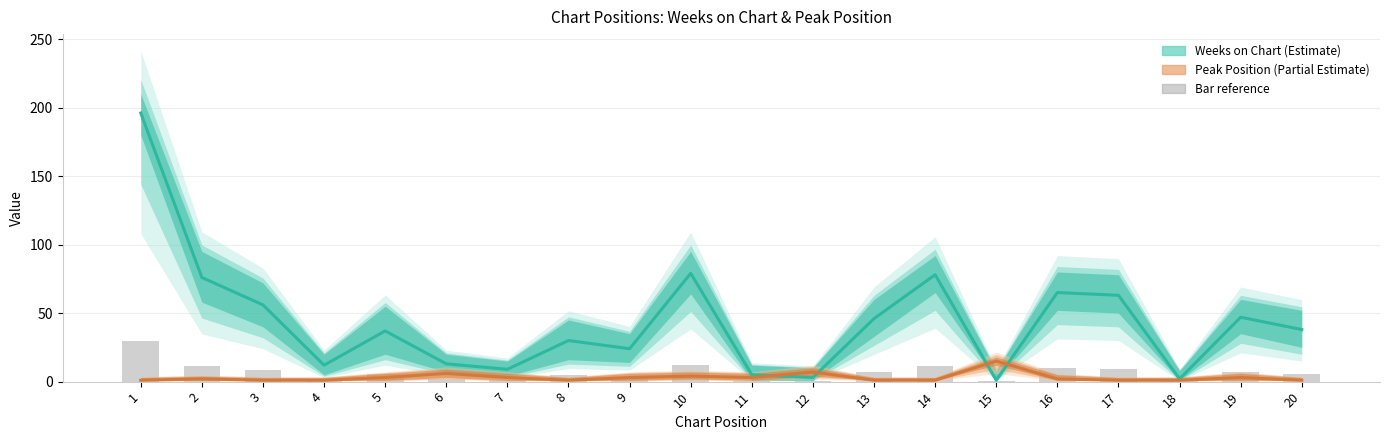

Where does the Bar reference series first go above 5?

1